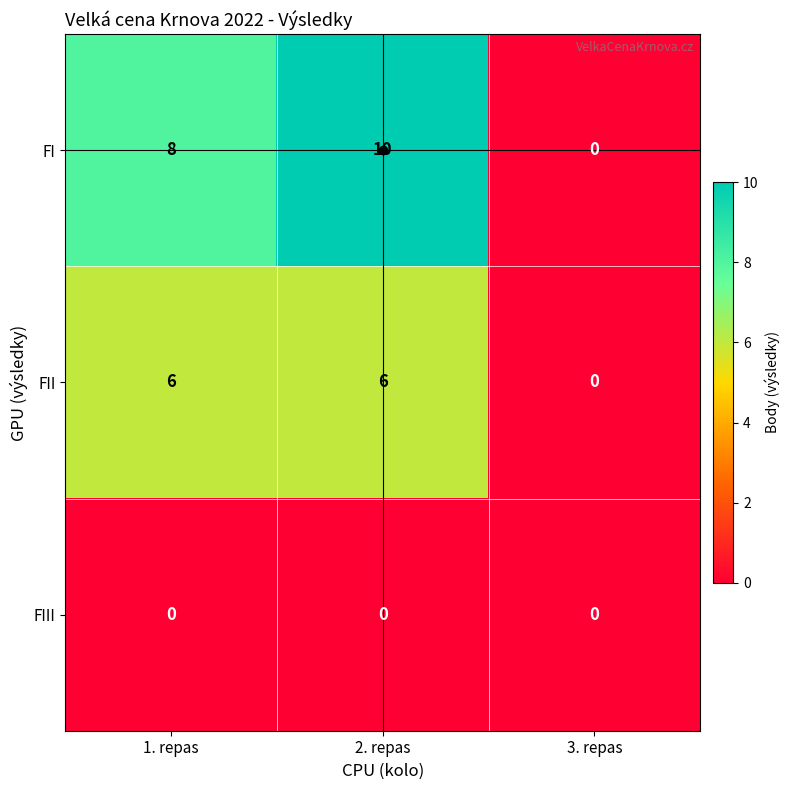

Which label corresponds to the largest value in the chart?

2. repas